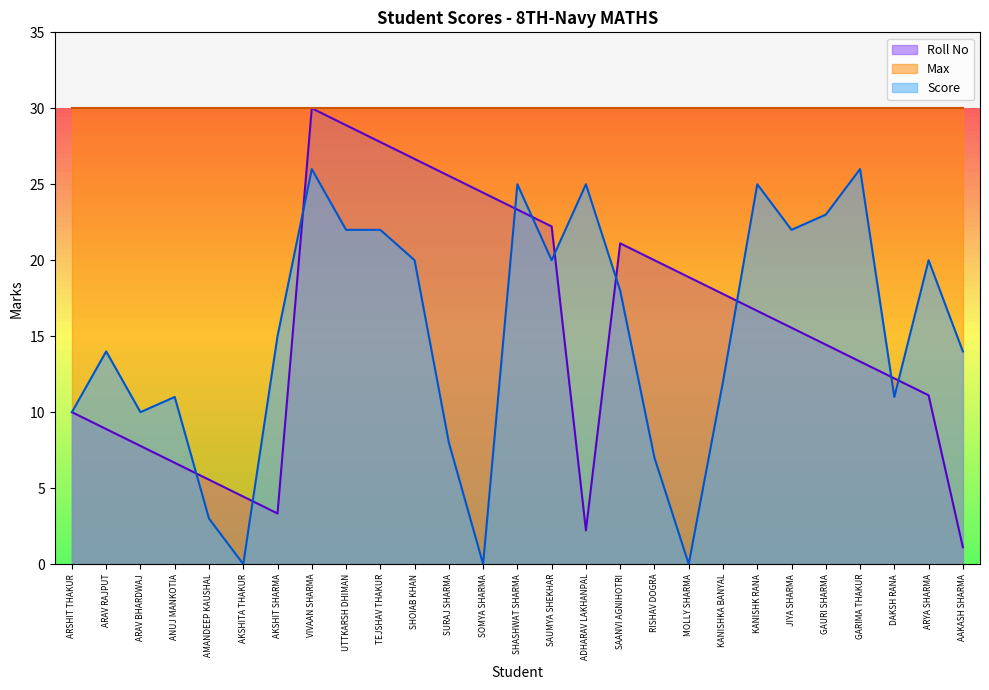

What is the difference between the maximum and second lowest values in the Roll No series?

27.8